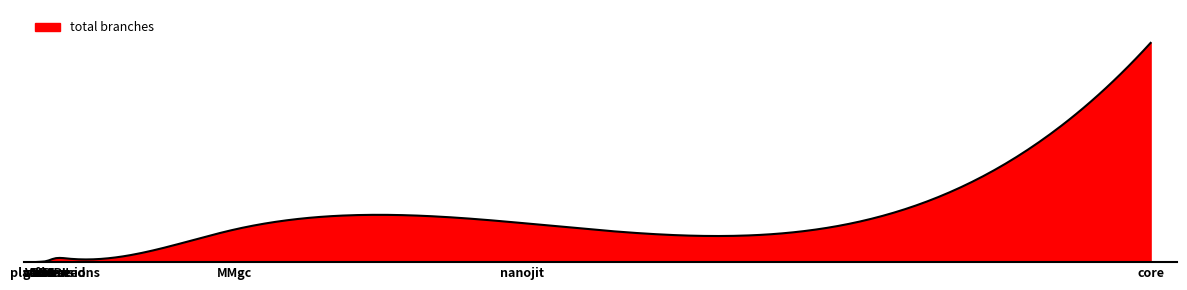

Is this an area chart (filled region under the line)?

Yes